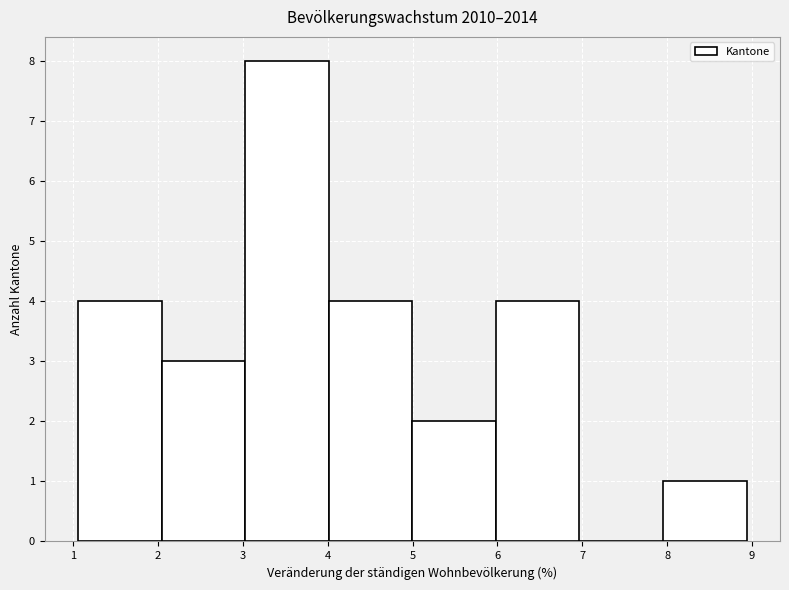

Reading left to right, transcribe this chart: for each bar, give the range it covers on the x-axis and its height. Neither the bar edges nor the heights are printed on the chart, so give them approximately, as read against the axes.

1.1 to 2.0: 4
2.0 to 3.0: 3
3.0 to 4.0: 8
4.0 to 5.0: 4
5.0 to 6.0: 2
6.0 to 7.0: 4
7.0 to 8.0: 0
8.0 to 8.9: 1